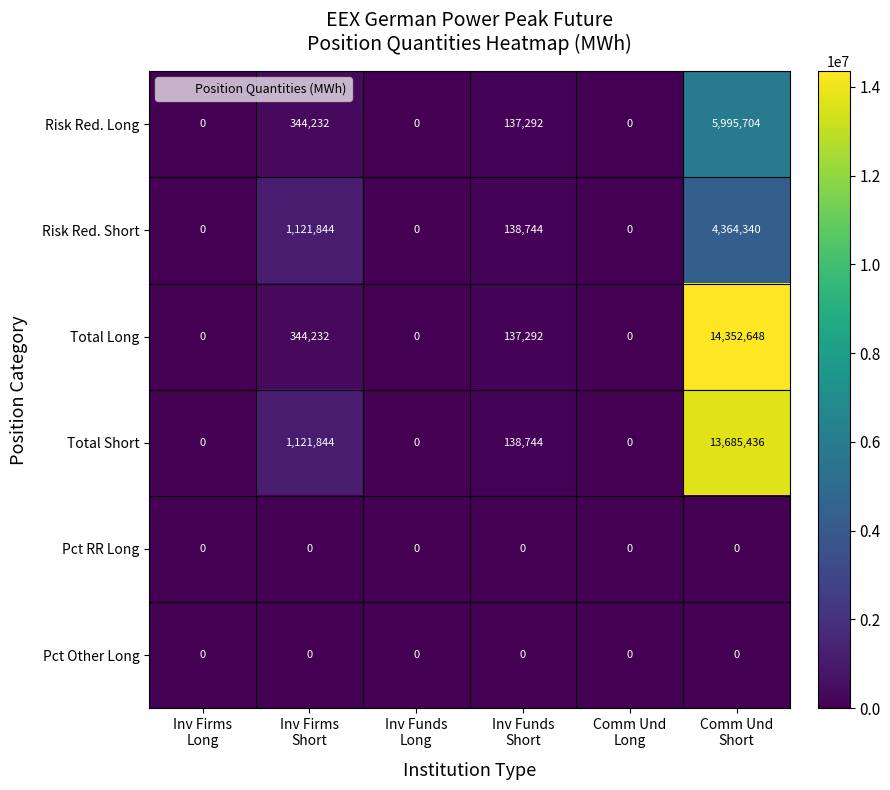

At which category is the sum across all series the highest?

Comm Und
Short